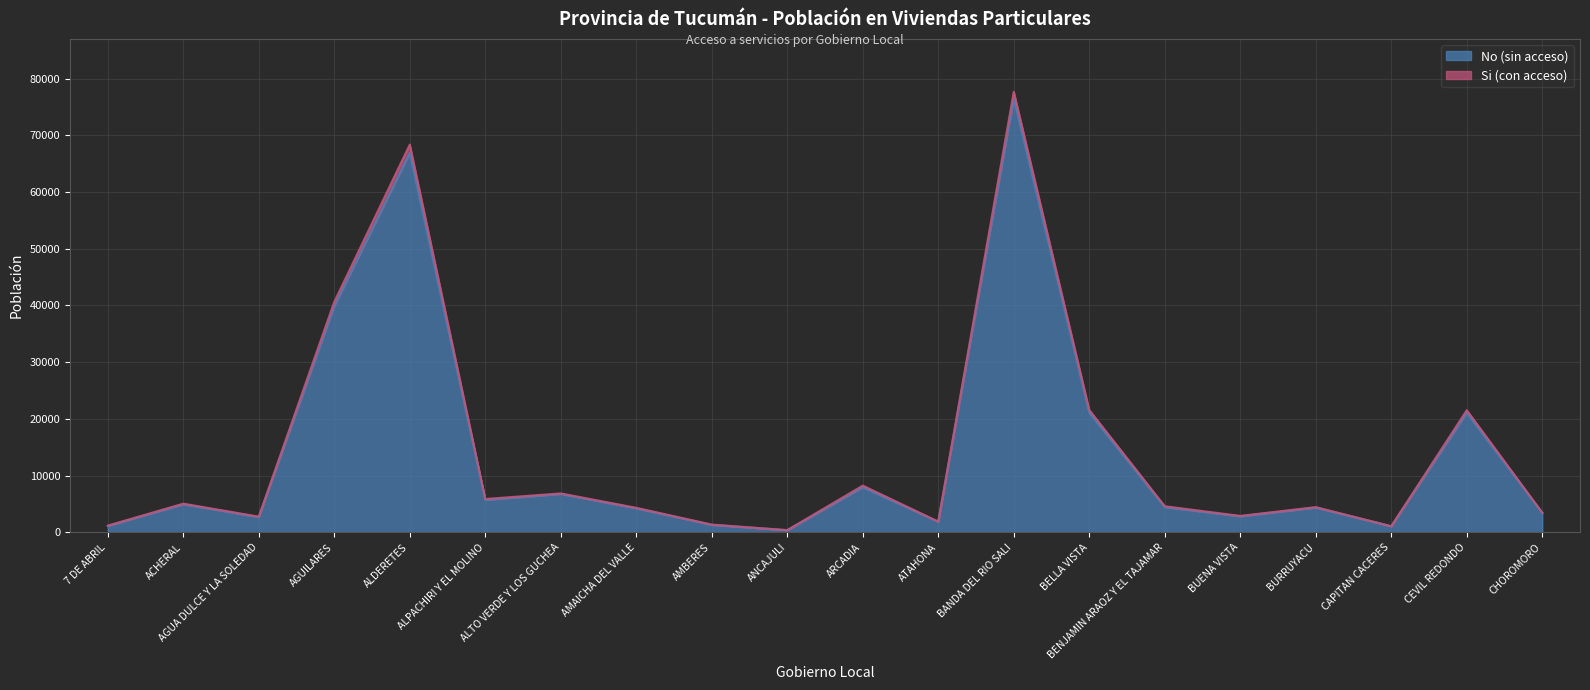

How many lines are shown in the chart?

2